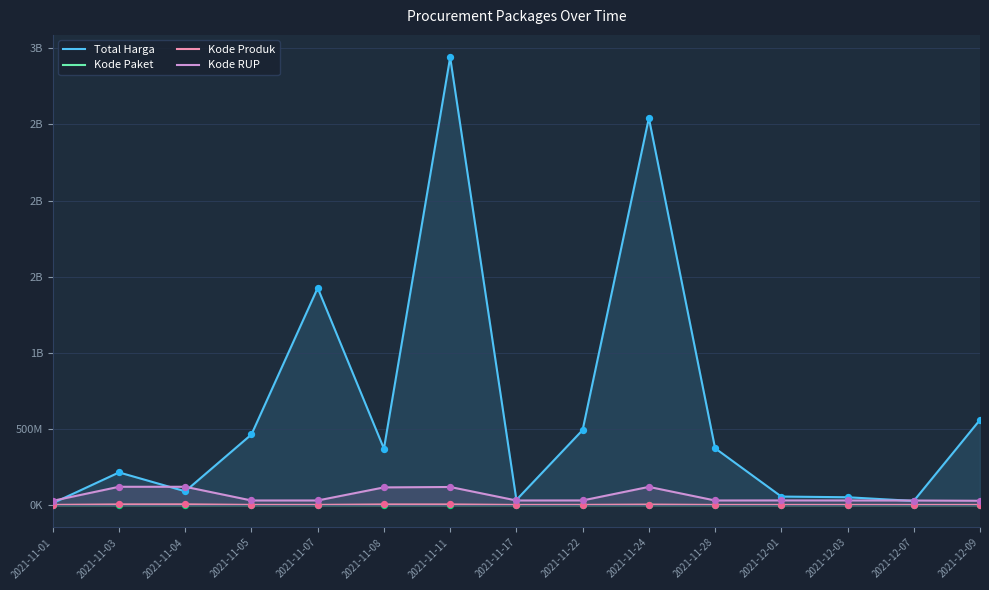

Which series contains the lowest Y value?

Kode Paket